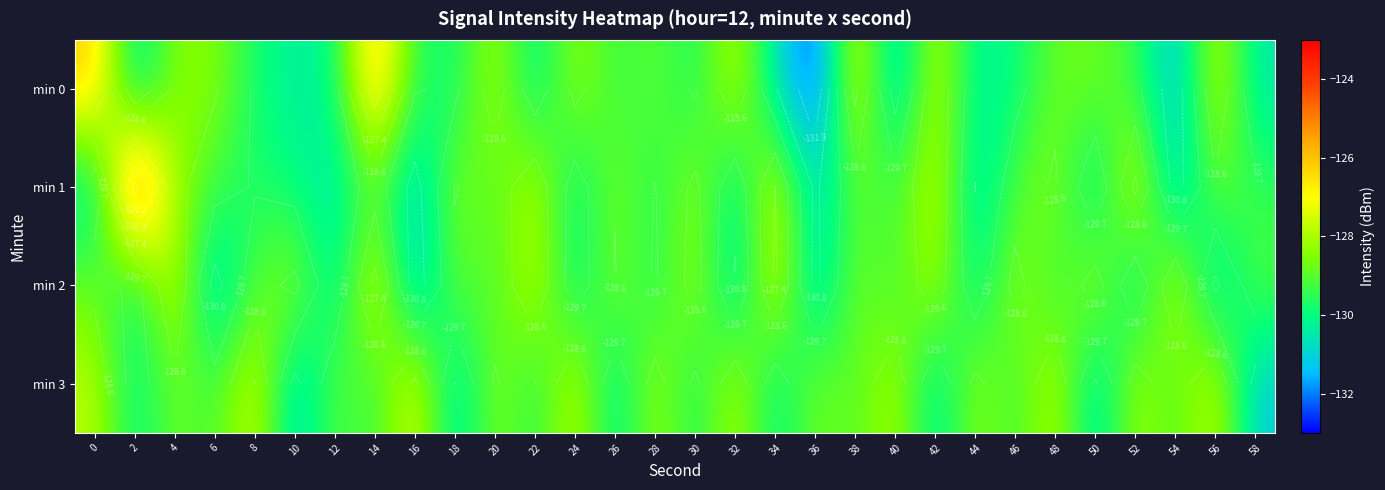

What is the spread (max minus min) of values at 50?

2.9